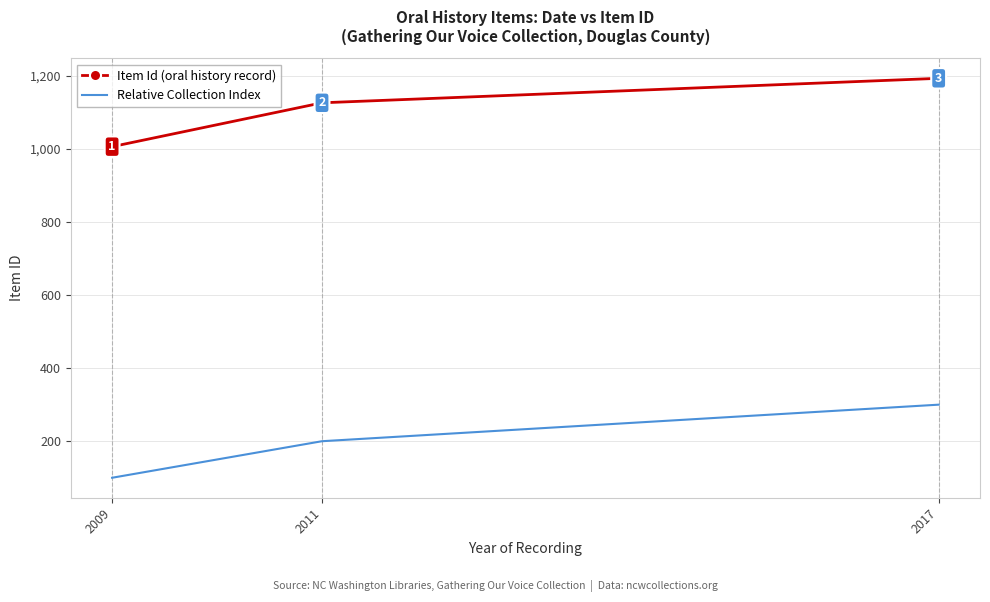

List the series in order of their overall mean, lowest first.

Relative Collection Index, Item Id (oral history record)